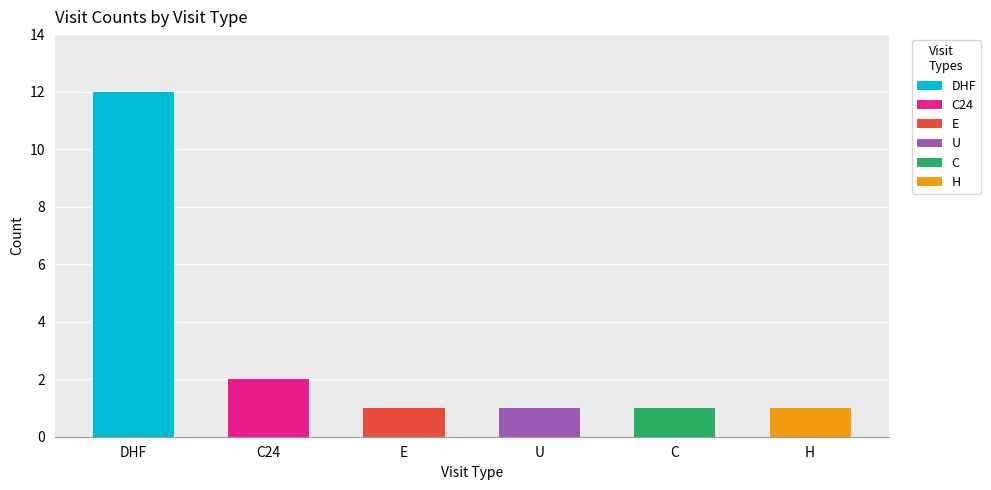

What is the total value across all series at DHF?

12